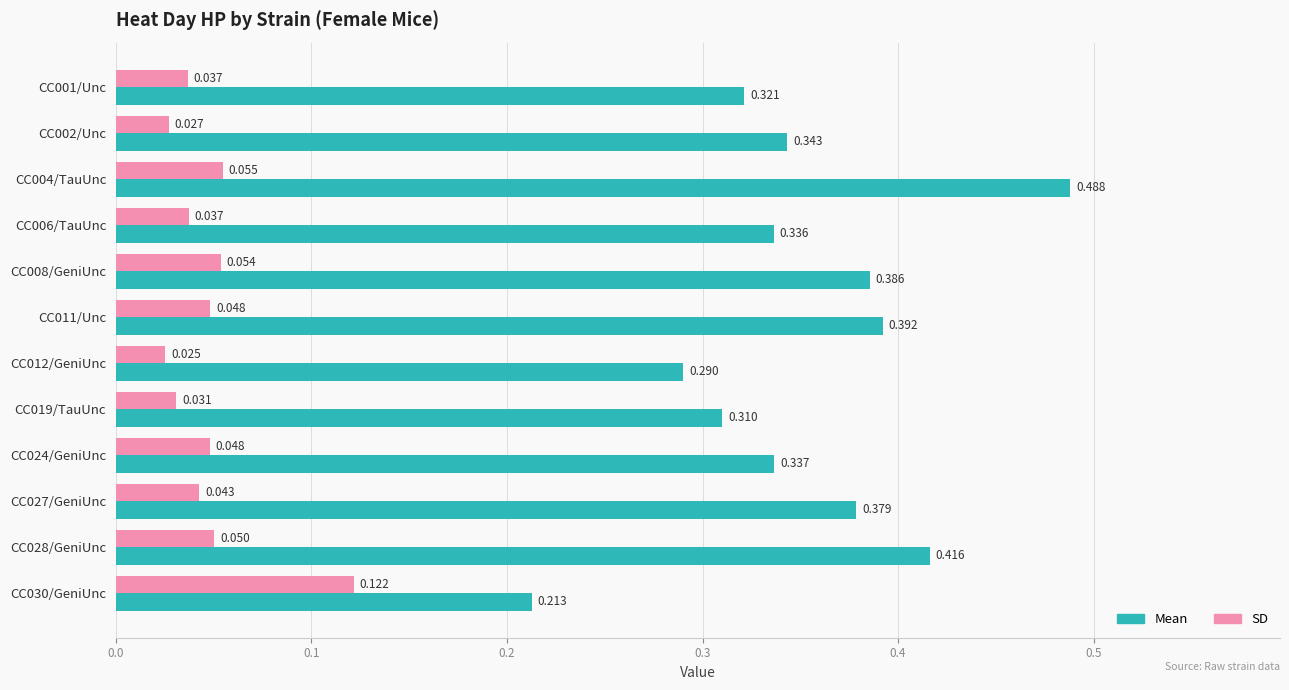

Count the SD values in the range 0 to 1.

12